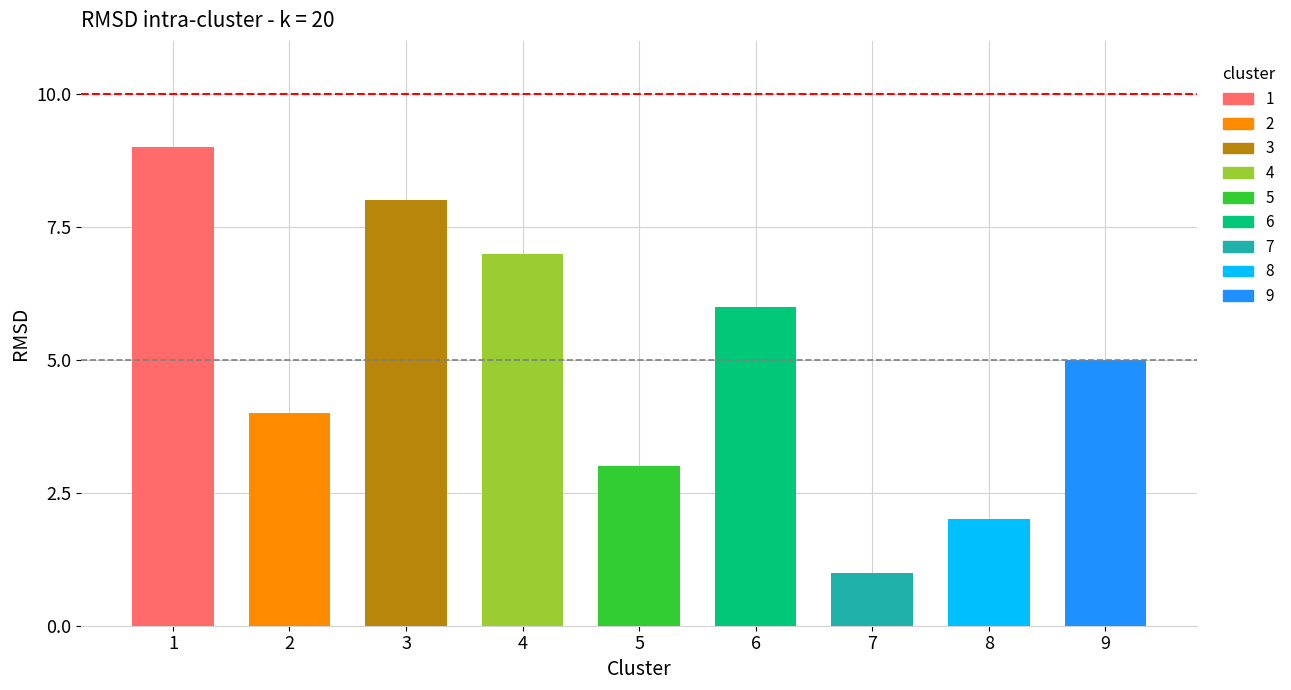

What is the maximum value shown in the chart?

9